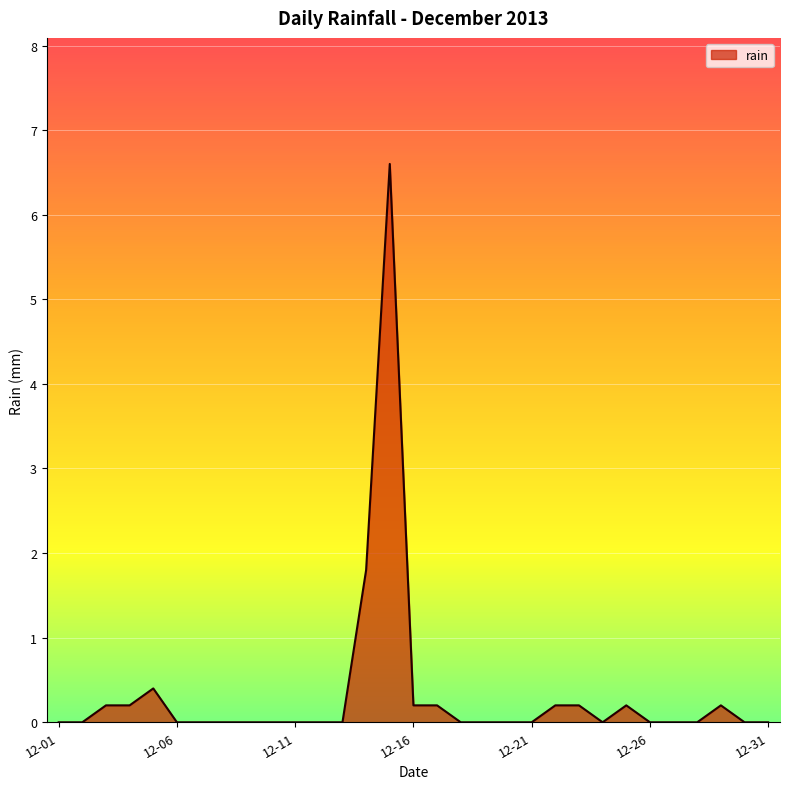

Reading left to right, what are all the values shown in this chart?

0.0	0.0	0.2	0.2	0.4	0.0	0.0	0.0	0.0	0.0	0.0	0.0	0.0	1.8	6.6	0.2	0.2	0.0	0.0	0.0	0.0	0.2	0.2	0.0	0.2	0.0	0.0	0.0	0.2	0.0	0.0